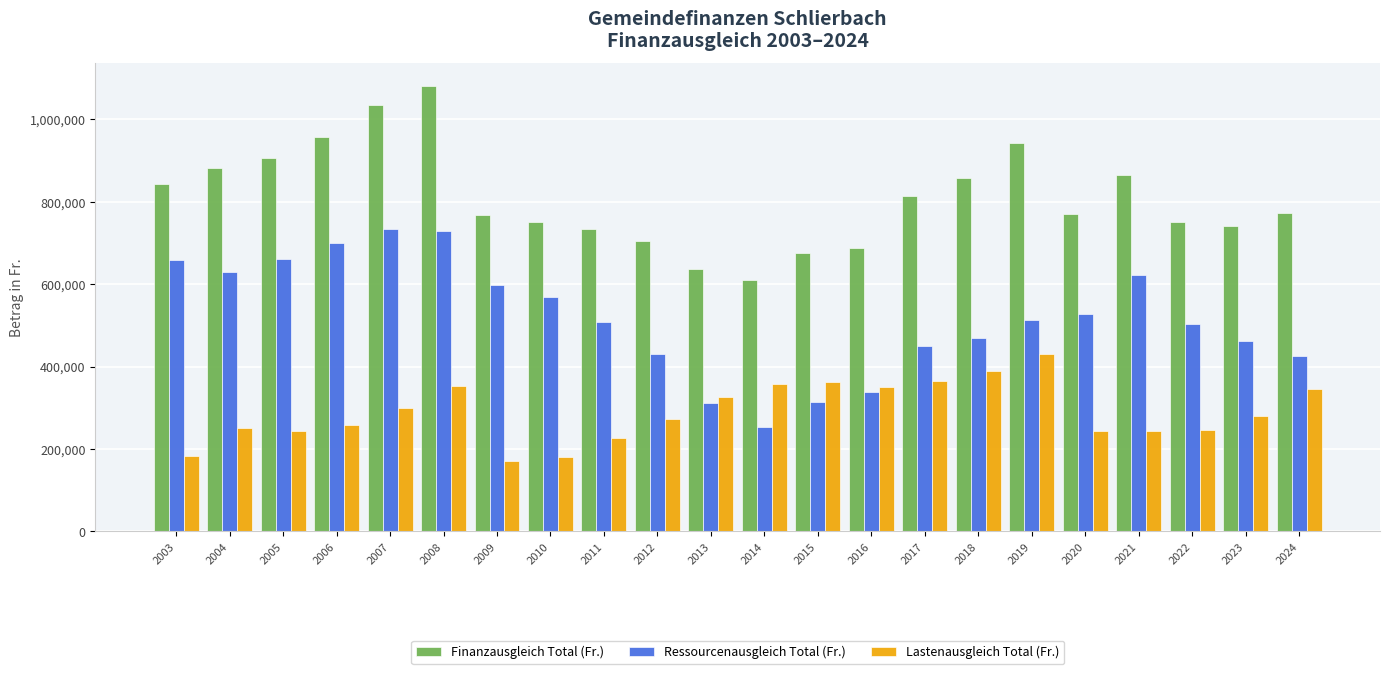

At which category is the sum across all series the highest?

2008